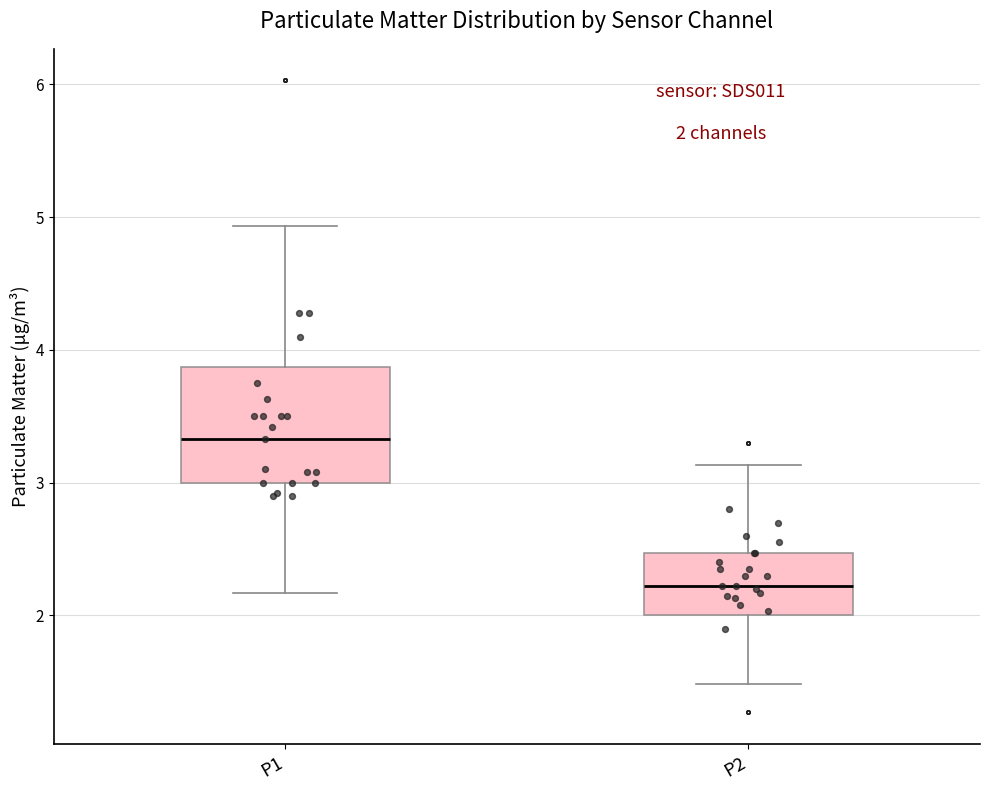

Which box's median line is the lowest?

P2